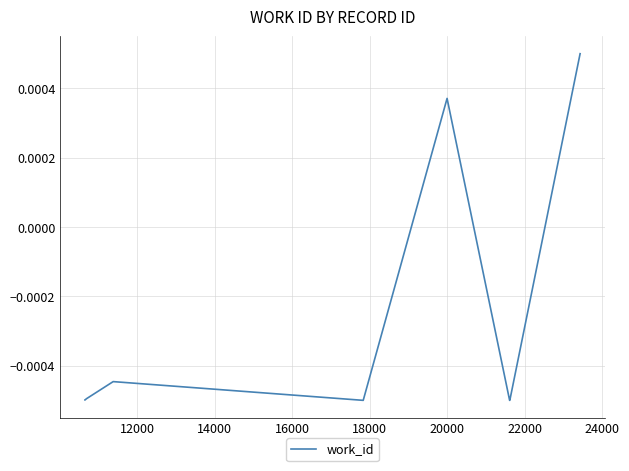

Does the chart have visible grid lines?

Yes